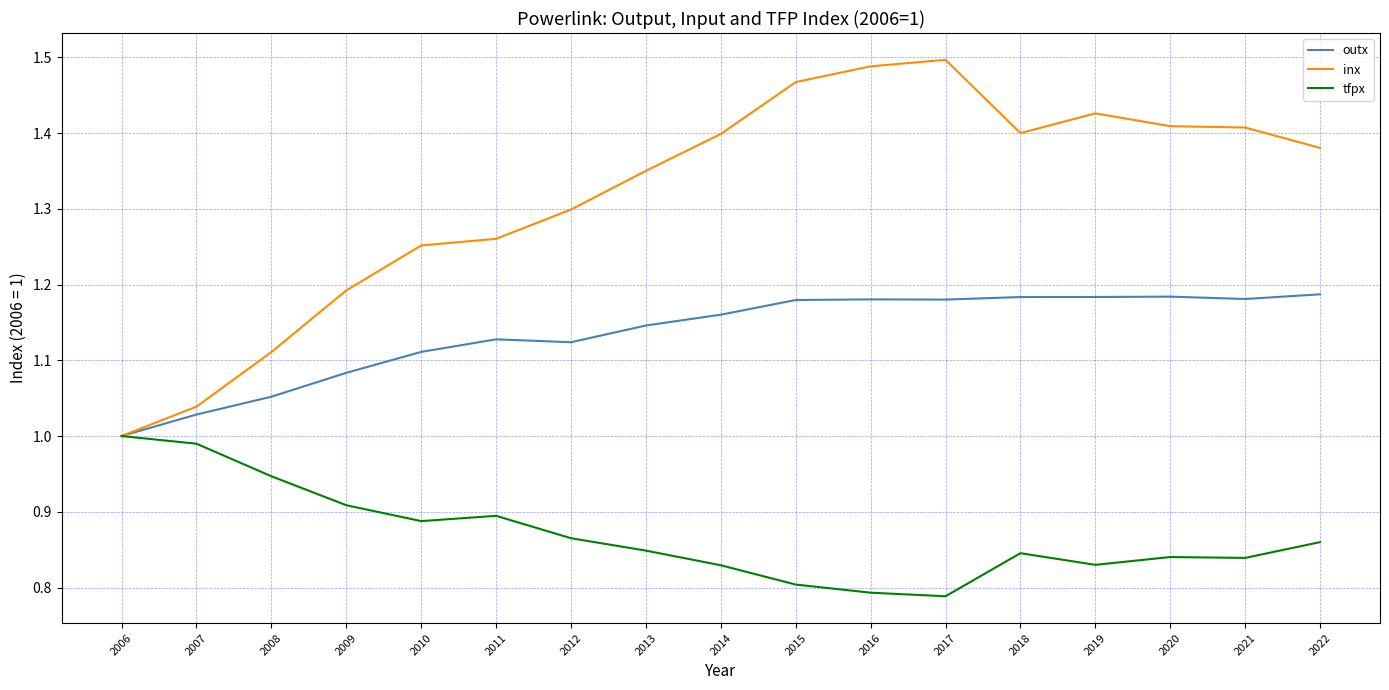

The tfpx series shows 0.8 at 2016. True or false?

True